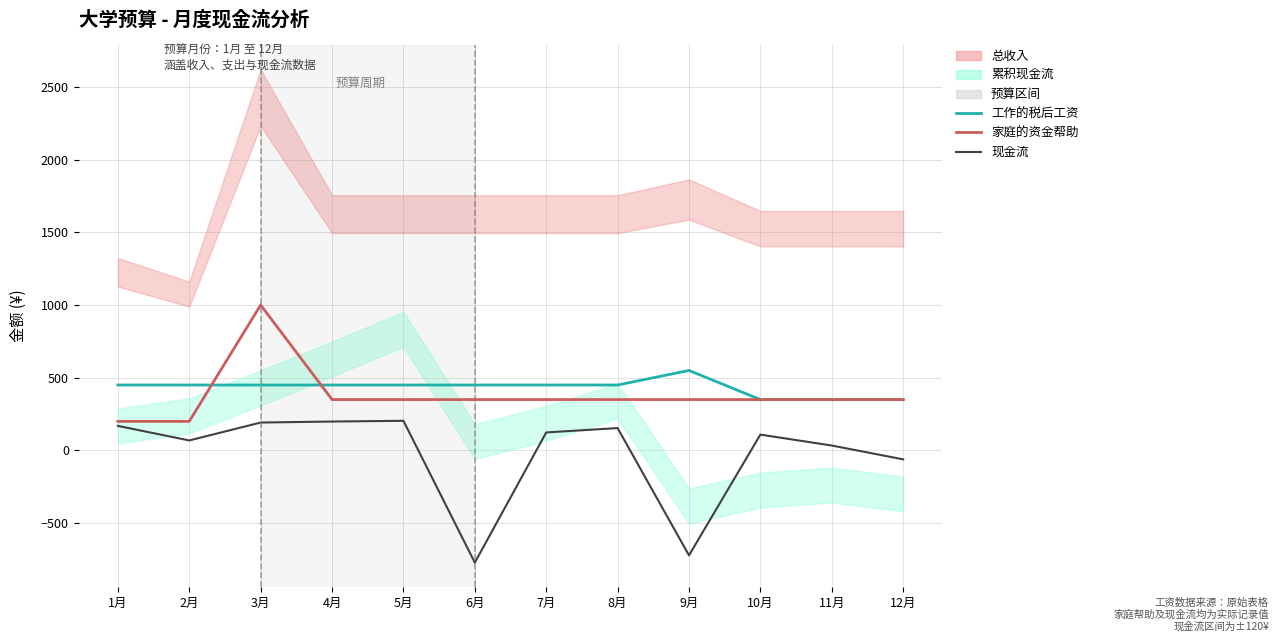

Which series has the largest total across all categories?

工作的税后工资